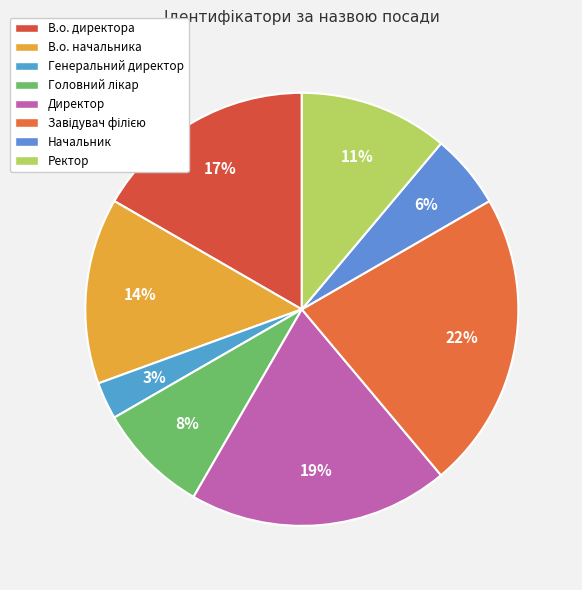

To the nearest percent, what is the average slice percentage?

12%